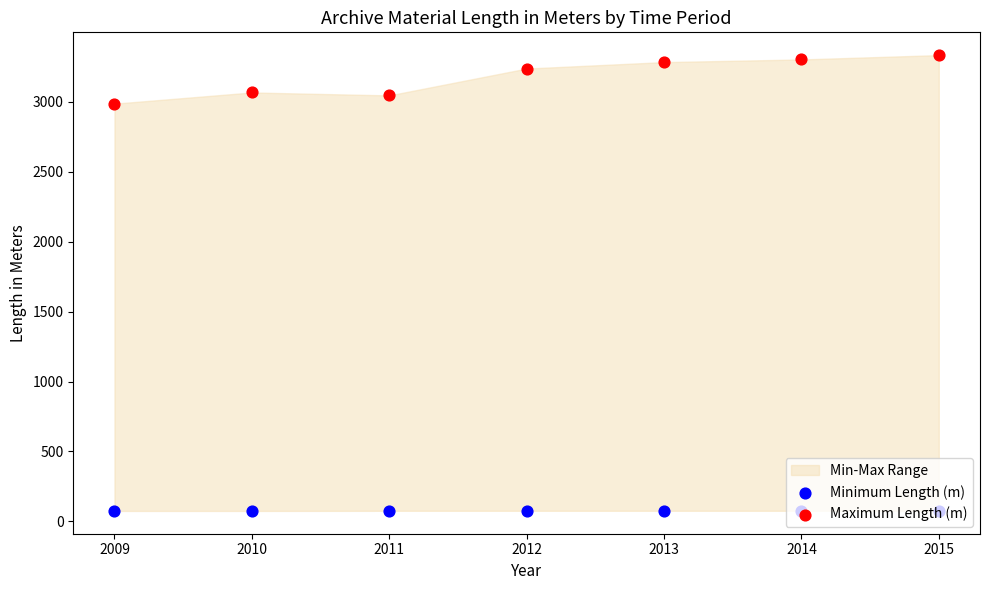

Which series contains the highest Y value?

Maximum Length (m)